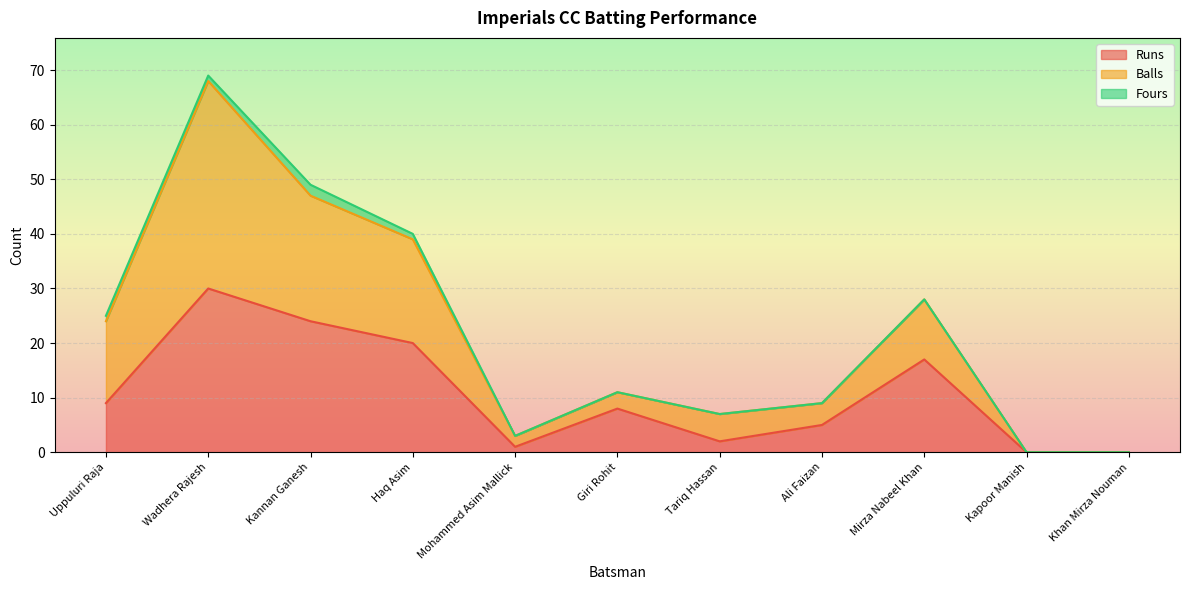

At which category is the sum across all series the highest?

Wadhera Rajesh